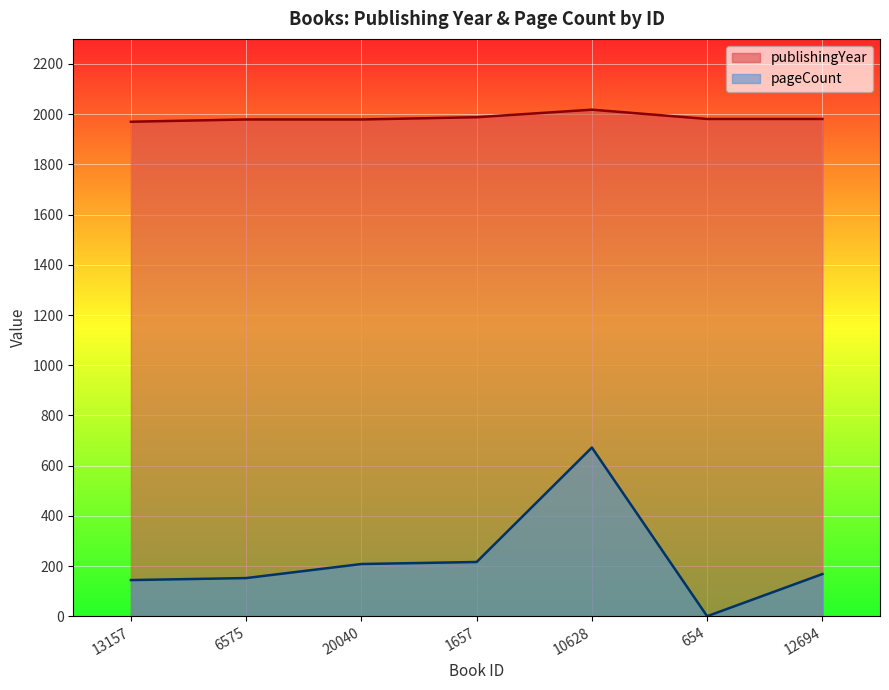

At which category does pageCount reach its first local peak?

10628